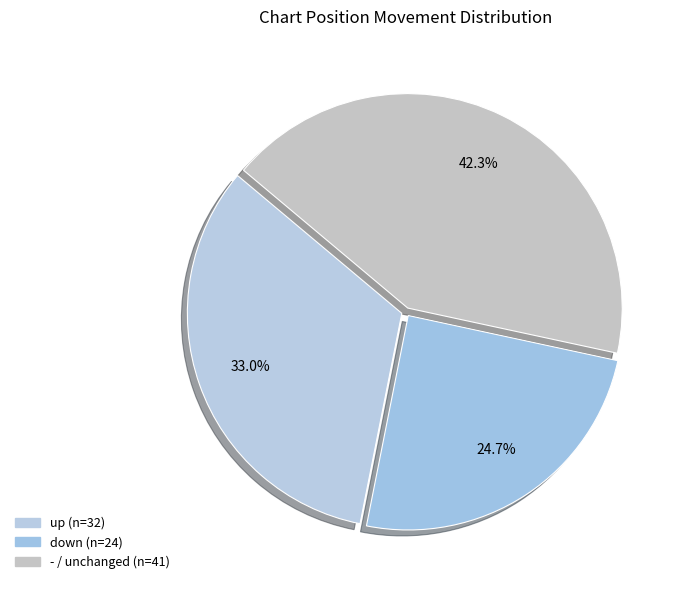

What is the change in value from up to -?

+9